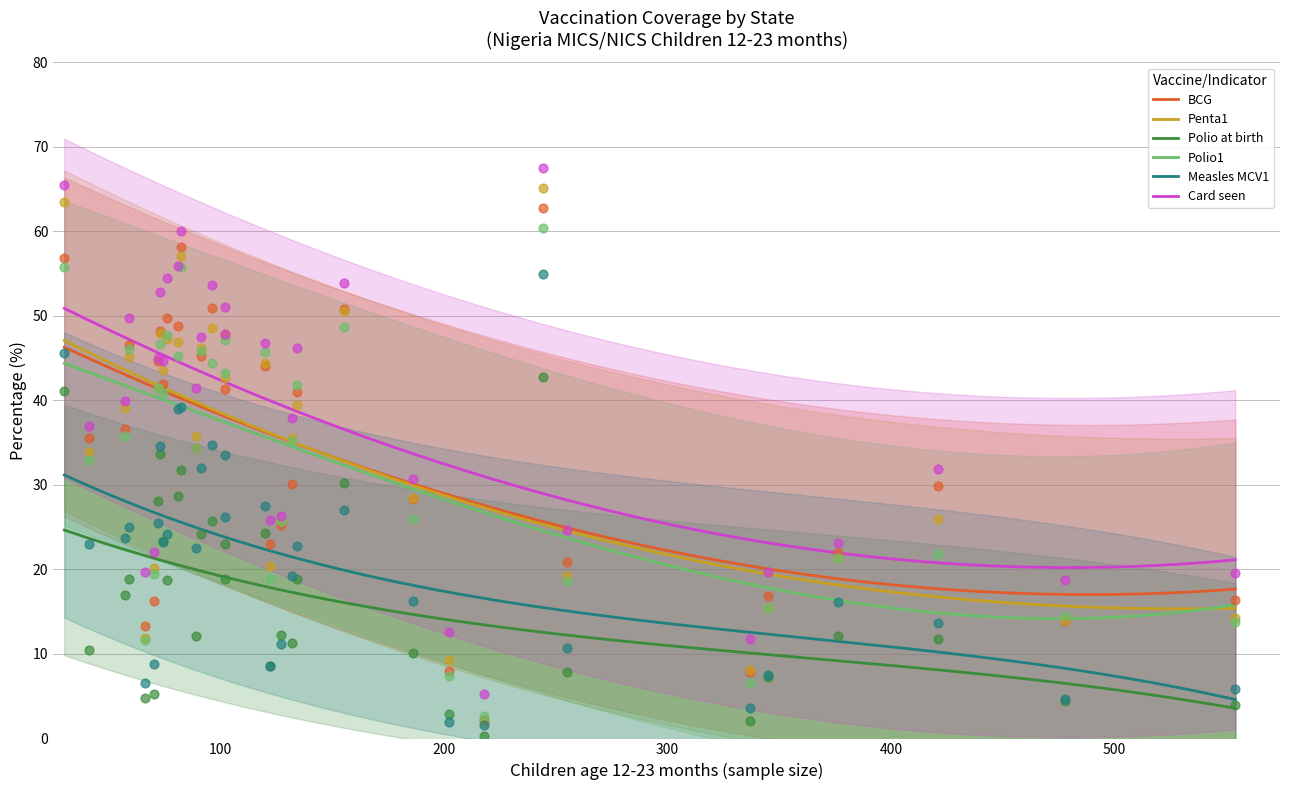

What are all the series names shown in the legend?

BCG, Penta1, Polio at birth, Polio1, Measles MCV1, Card seen